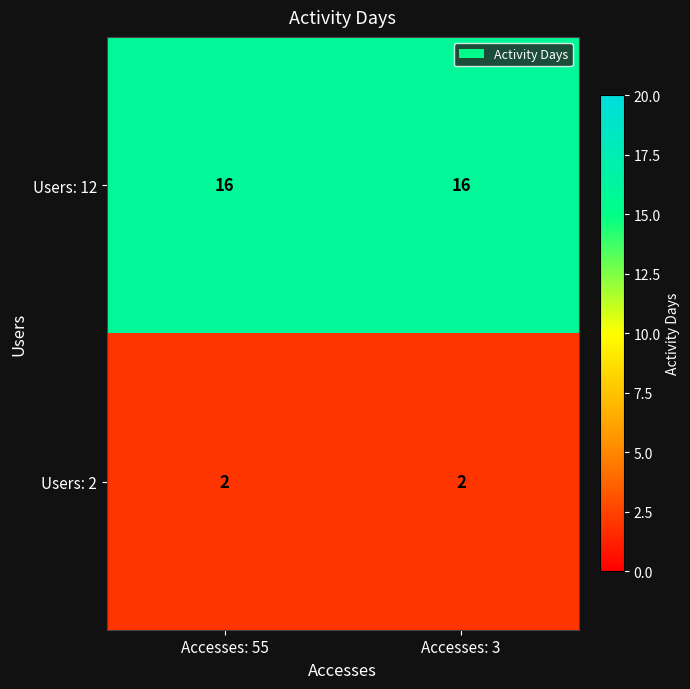

At Accesses: 55, list the series in order from smallest to largest.

Users: 2, Users: 12